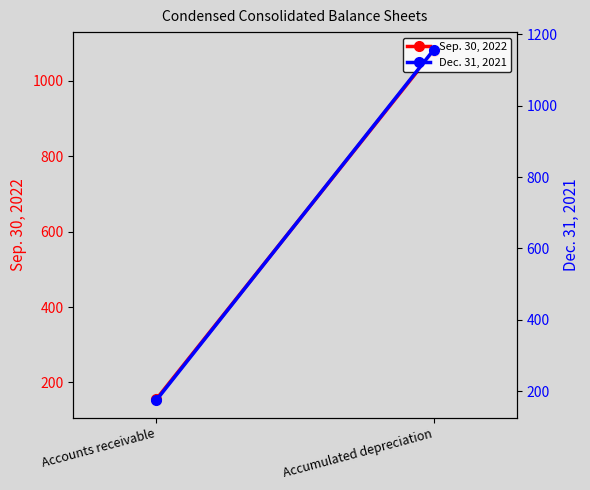

Rank the categories by Dec. 31, 2021 value from lowest to highest.

Accounts receivable, Accumulated depreciation